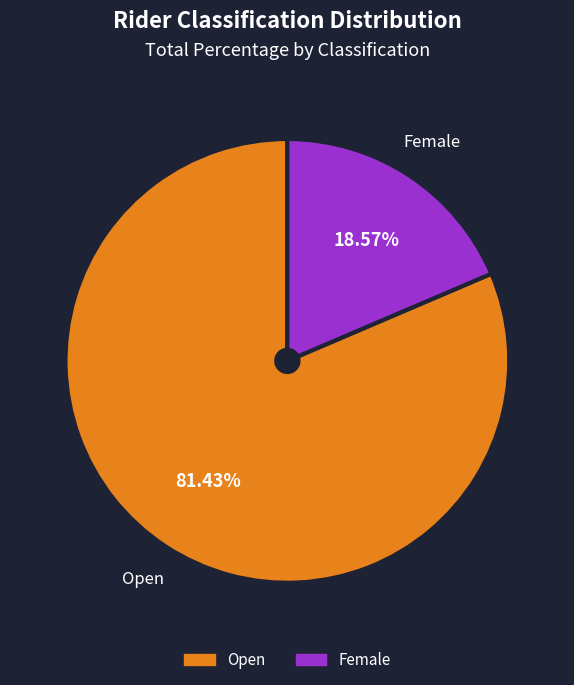

Between Female and Open, which is larger?

Open